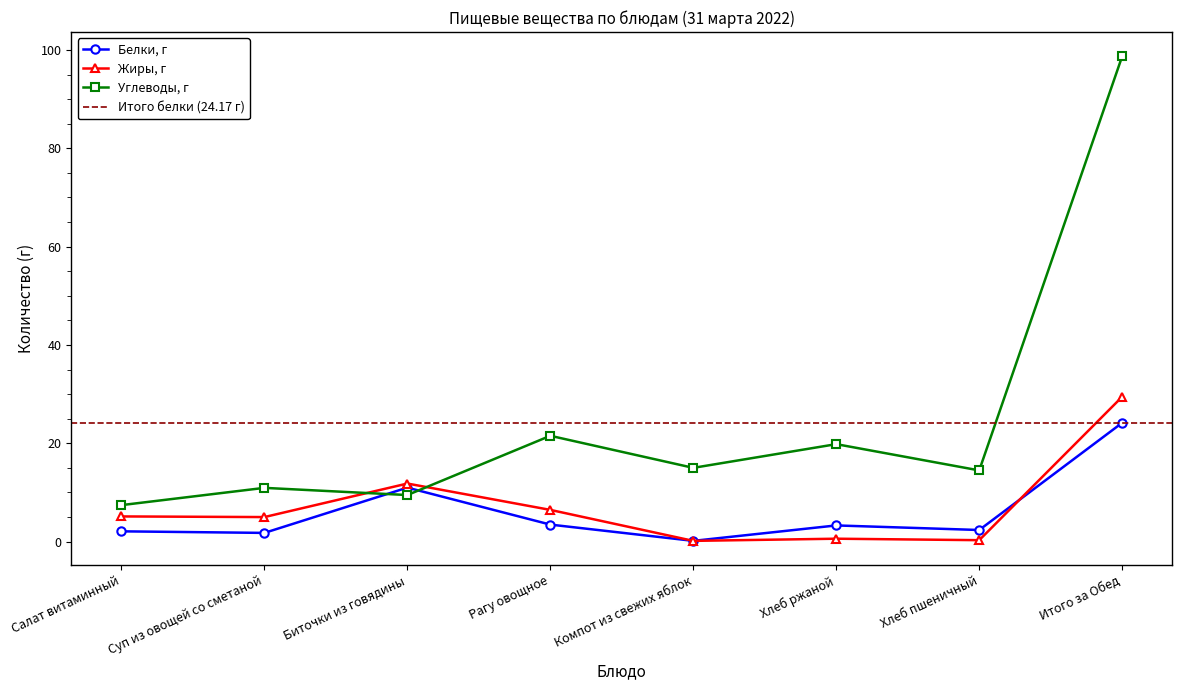

What is the label of the 1st point from the right?

Итого за Обед